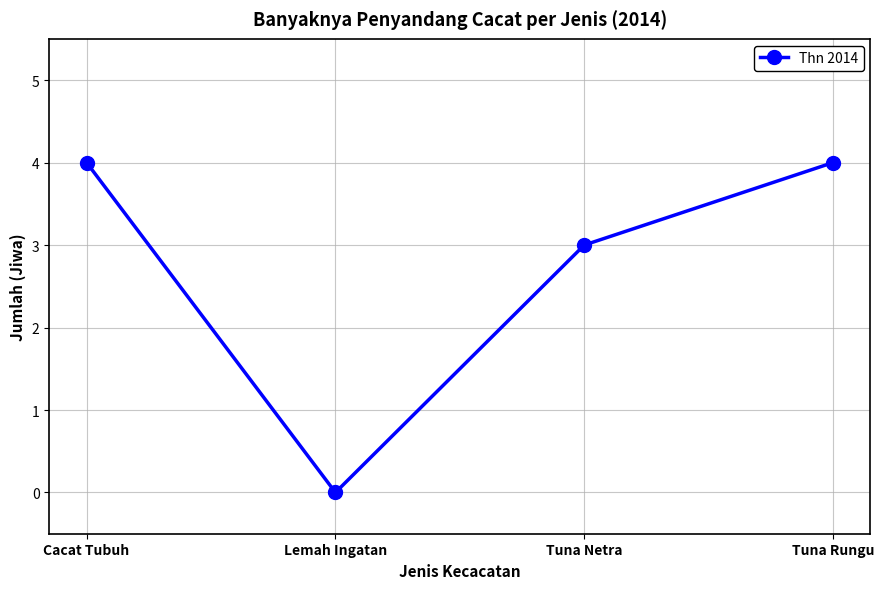

What is the maximum value shown in the chart?

4